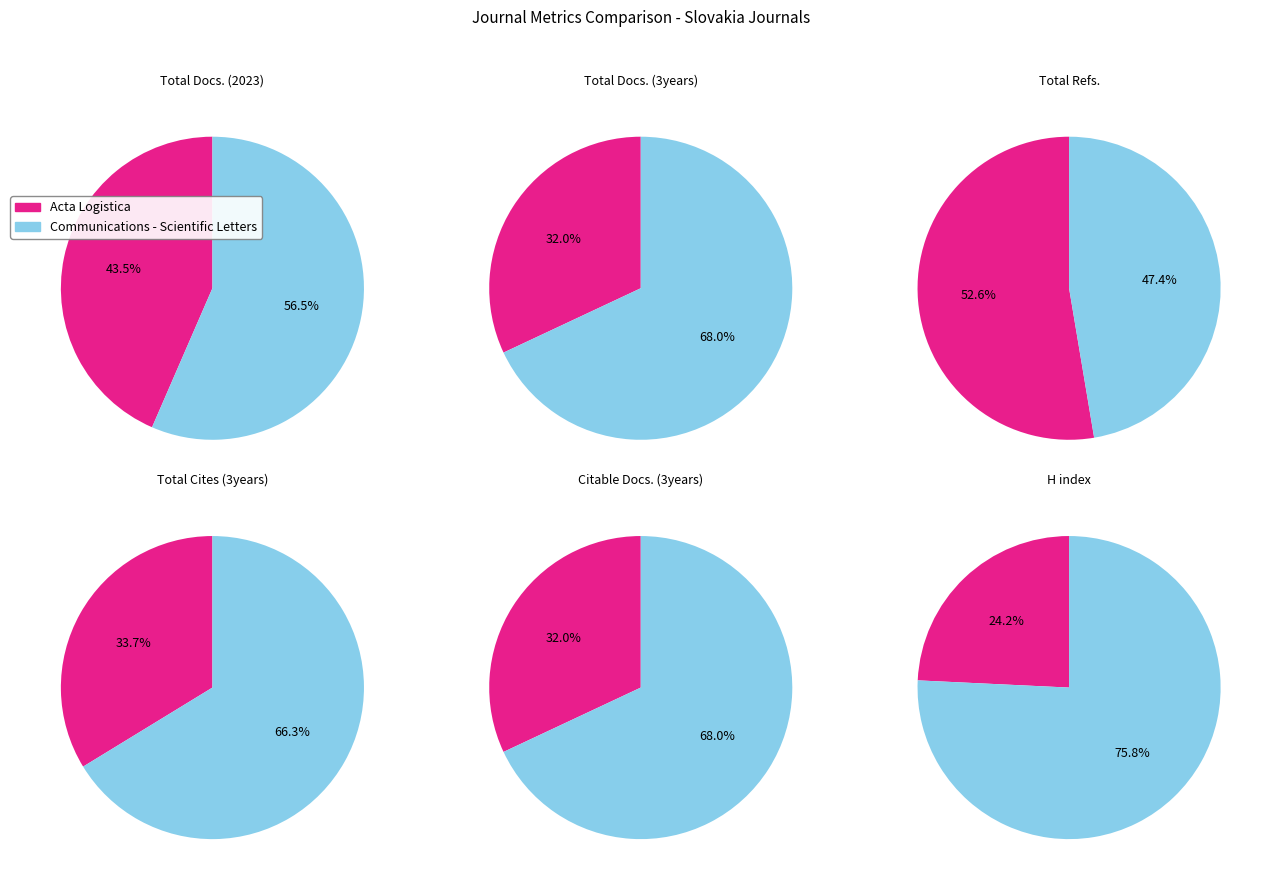

How much of the chart is everything except Acta Logistica?

56.5%